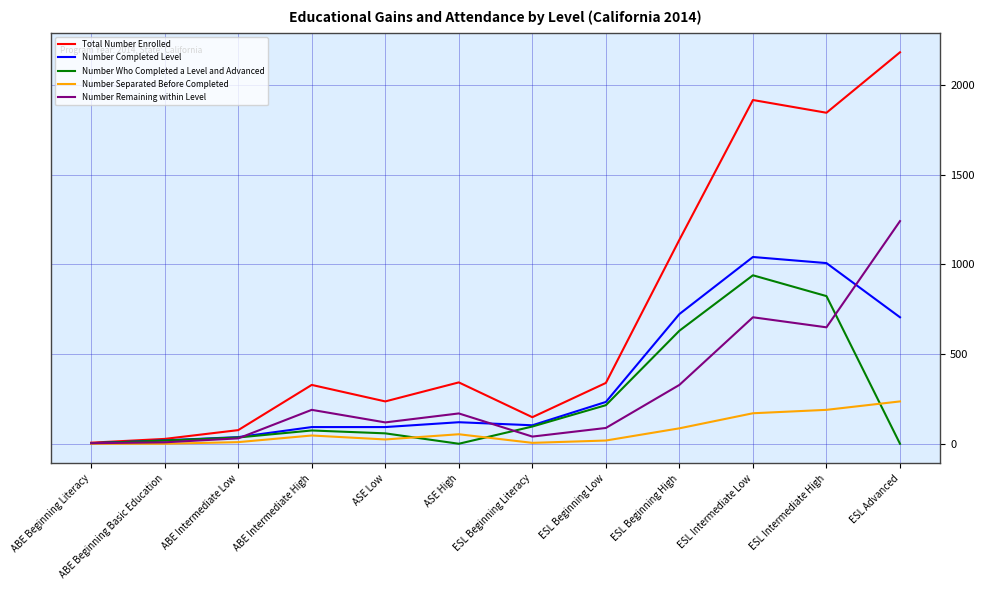

Between ABE Beginning Basic Education and ESL Advanced, which series saw the biggest shift?

Total Number Enrolled